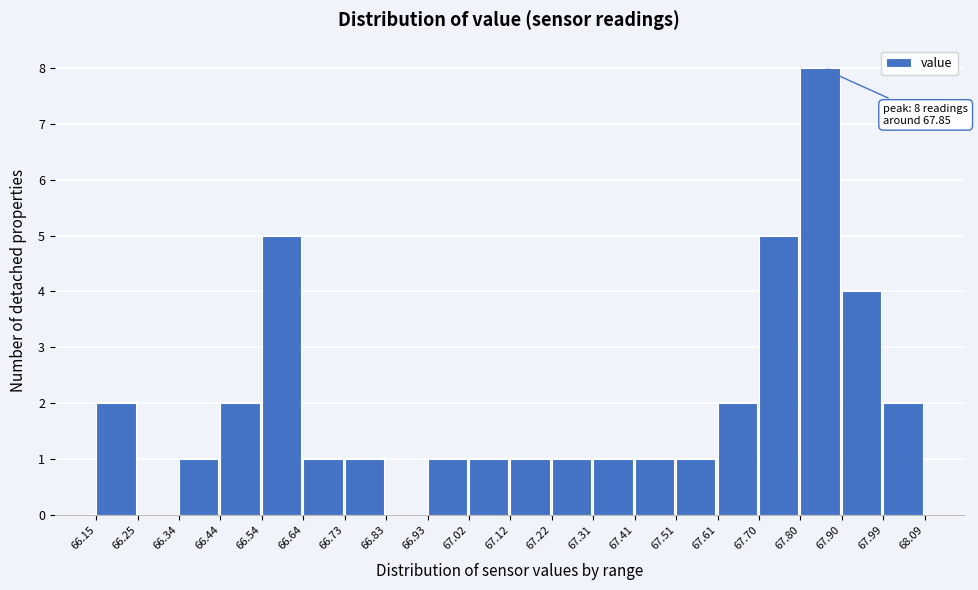

Which range on the x-axis has the tallest bar?

67.80 to 67.90